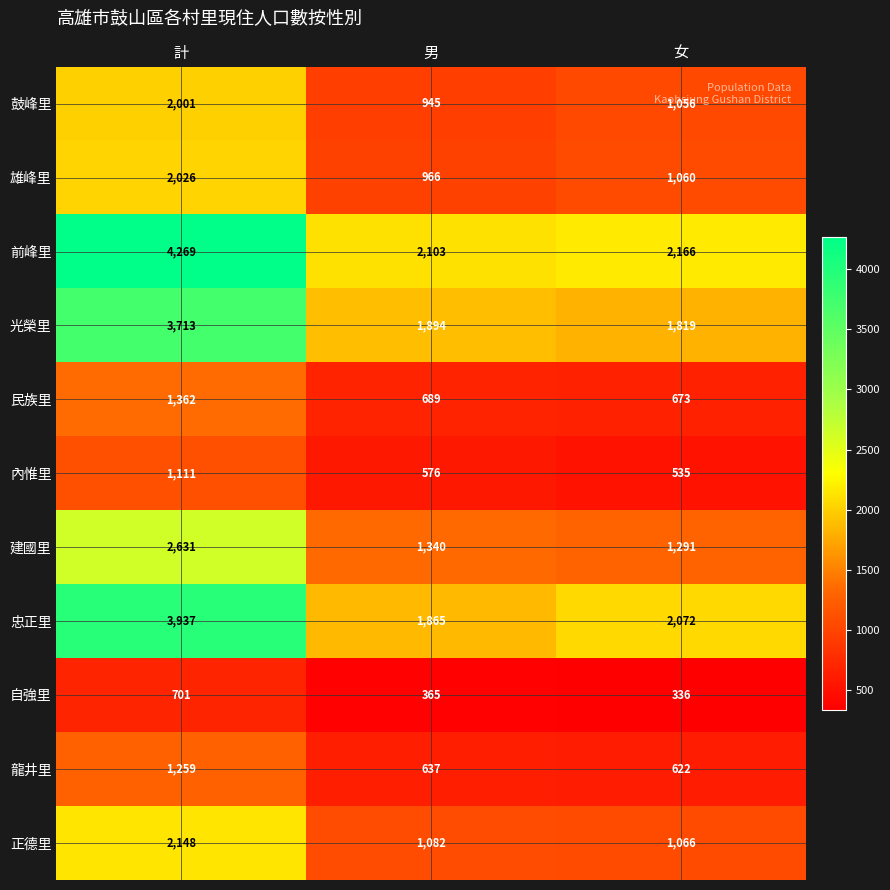

Which series changed the most between 計 and 女?

前峰里